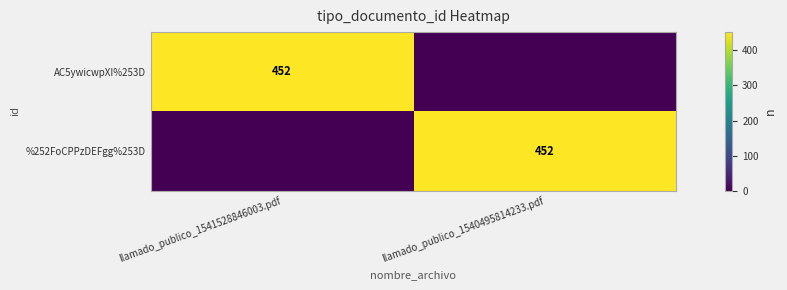

Is it true that %252FoCPPzDEFgg%253D equals 252 at llamado_publico_1540495814233.pdf?

False